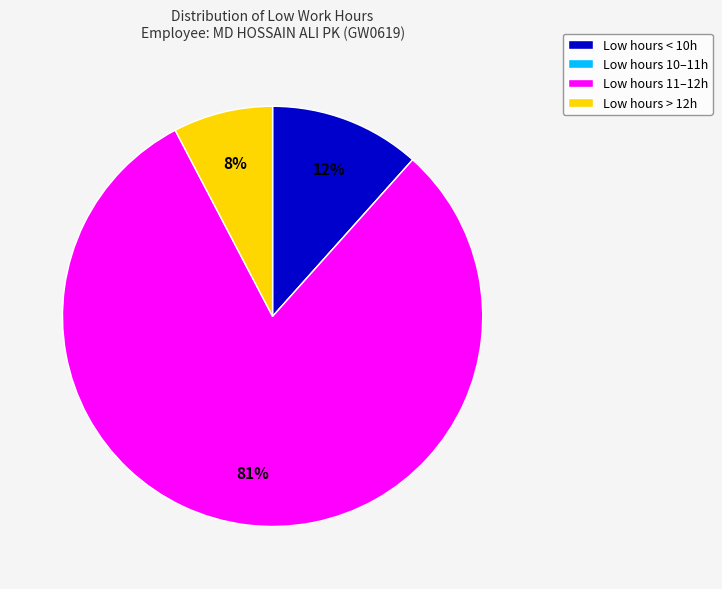

Is there a majority slice in this chart?

Yes